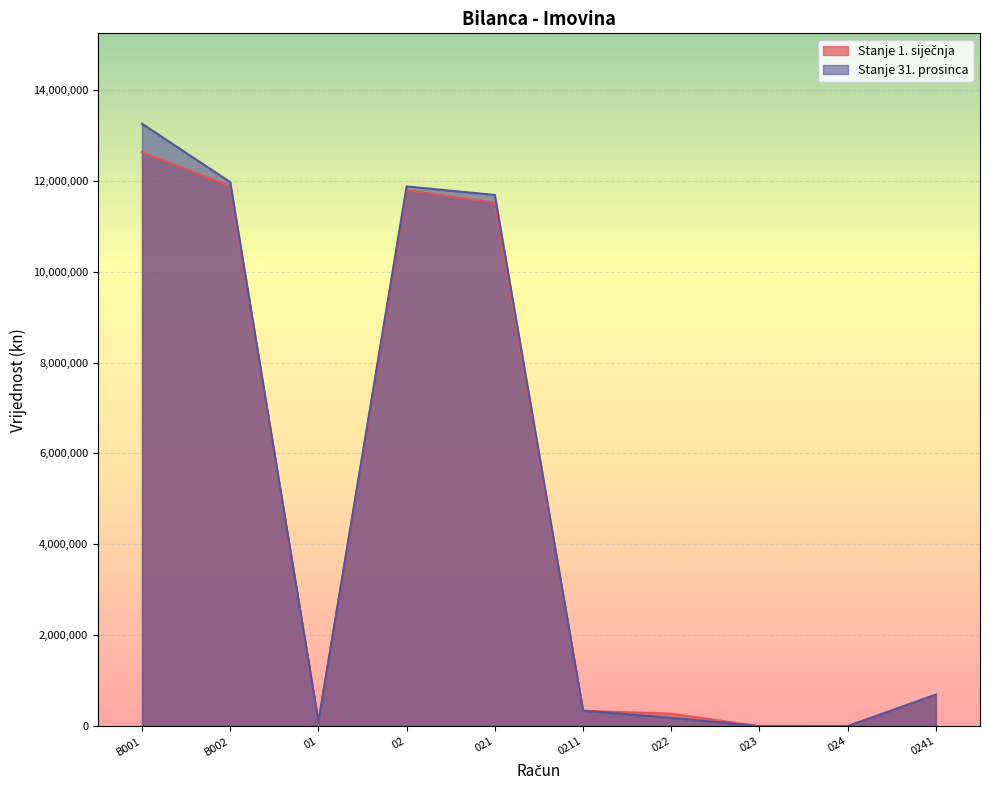

Count the number of data series in this chart.

2